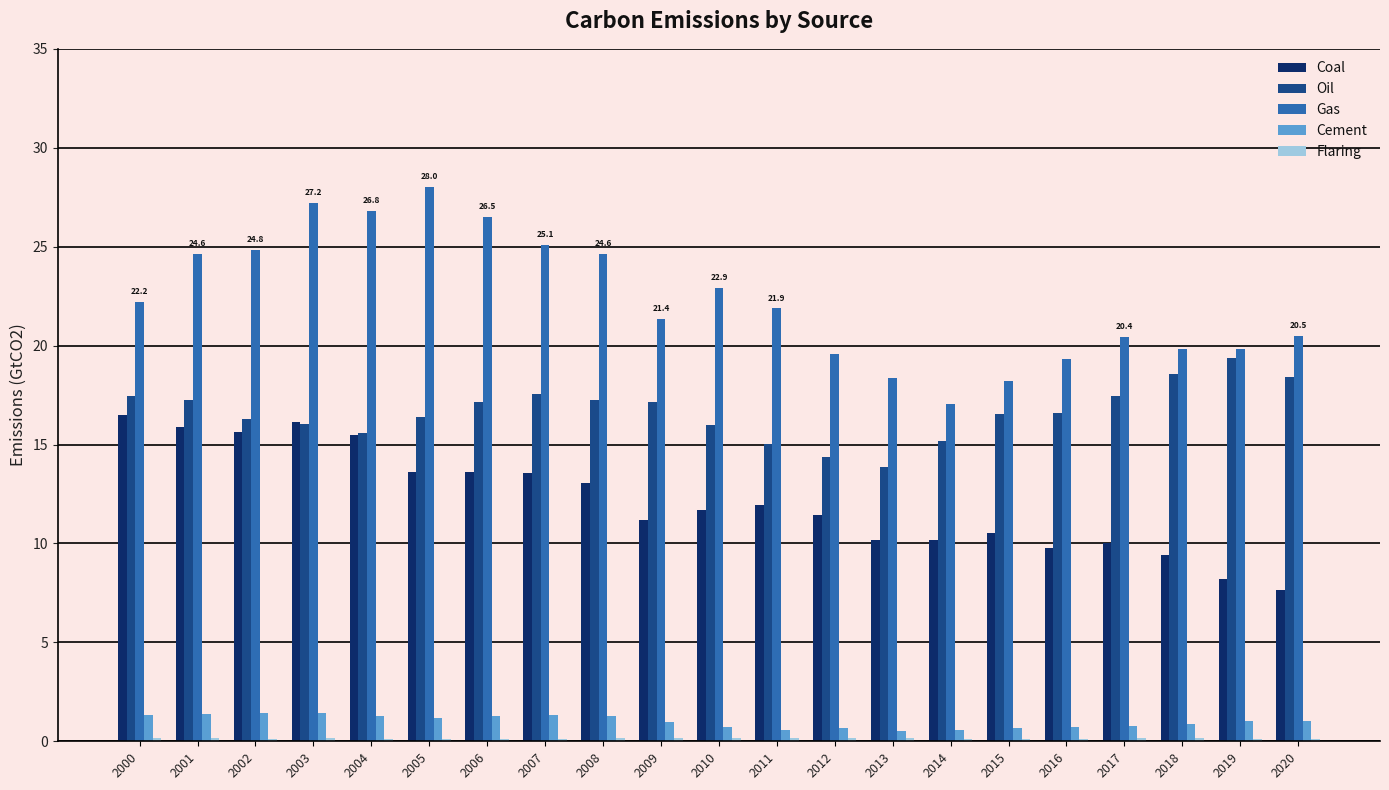

Which series changed the most between 2013 and 2020?

Oil